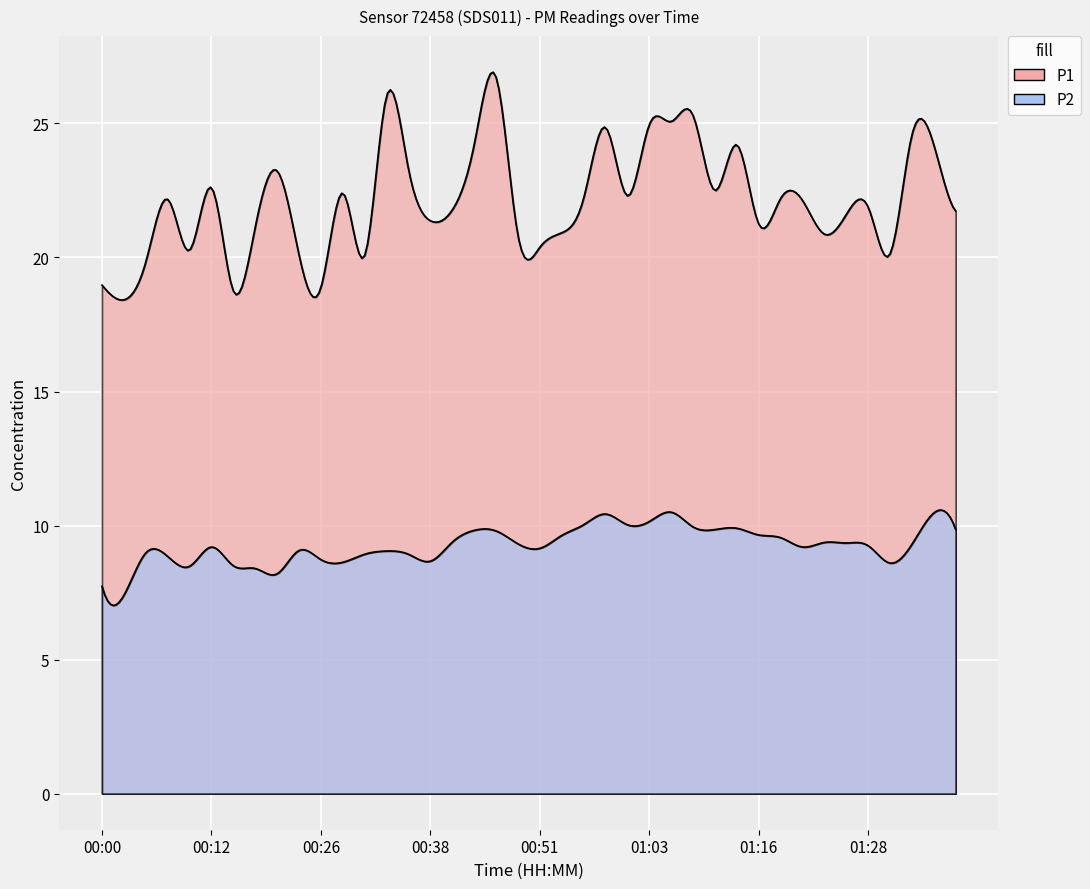

List the series in order of their overall mean, highest first.

P1, P2